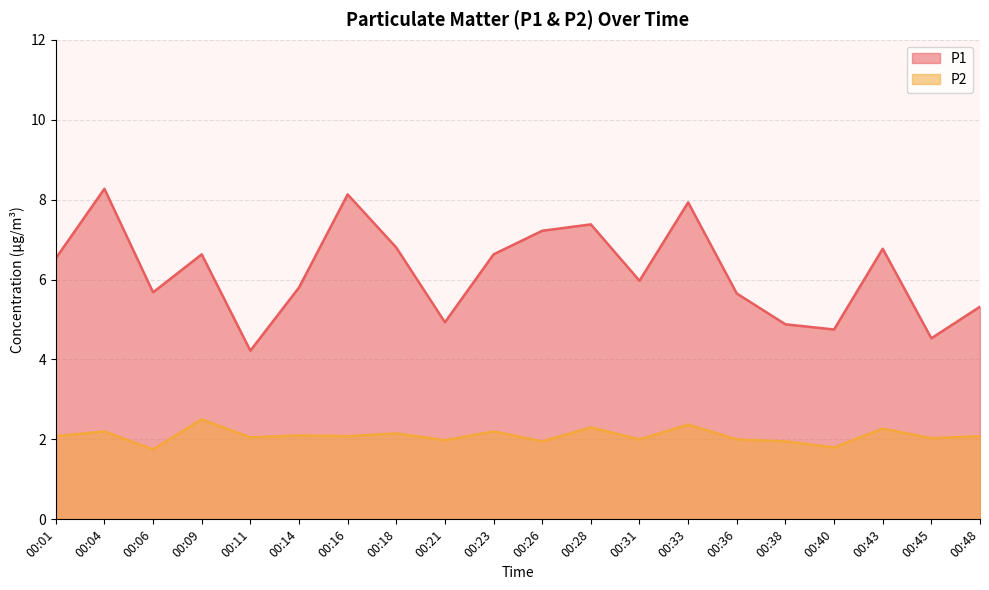

True or false: P1 and P2 cross at least once.

False